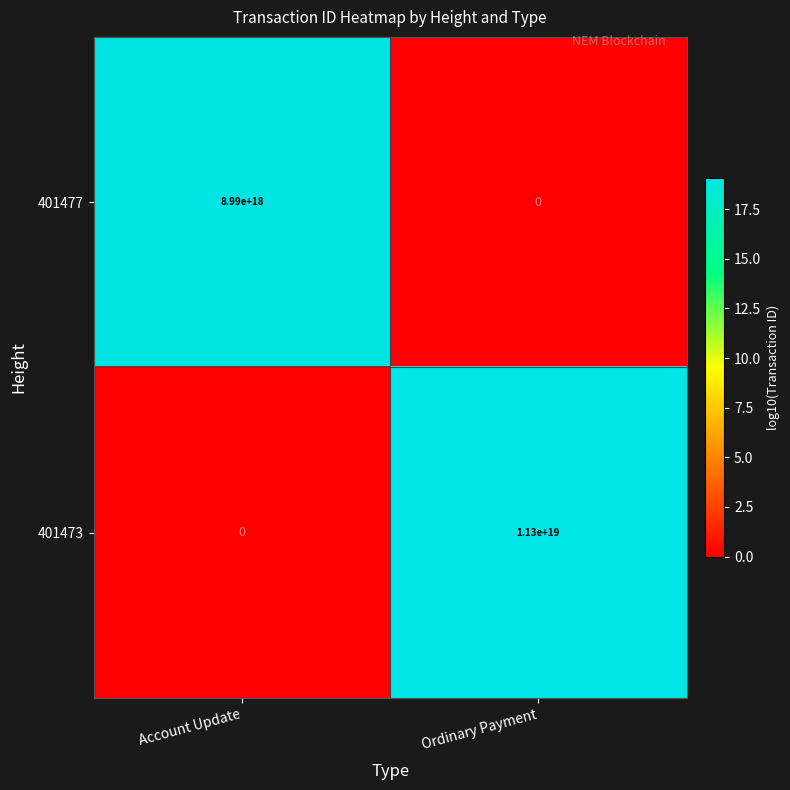

Is it true that 401477 equals -5622038078301365248 at Ordinary Payment?

False